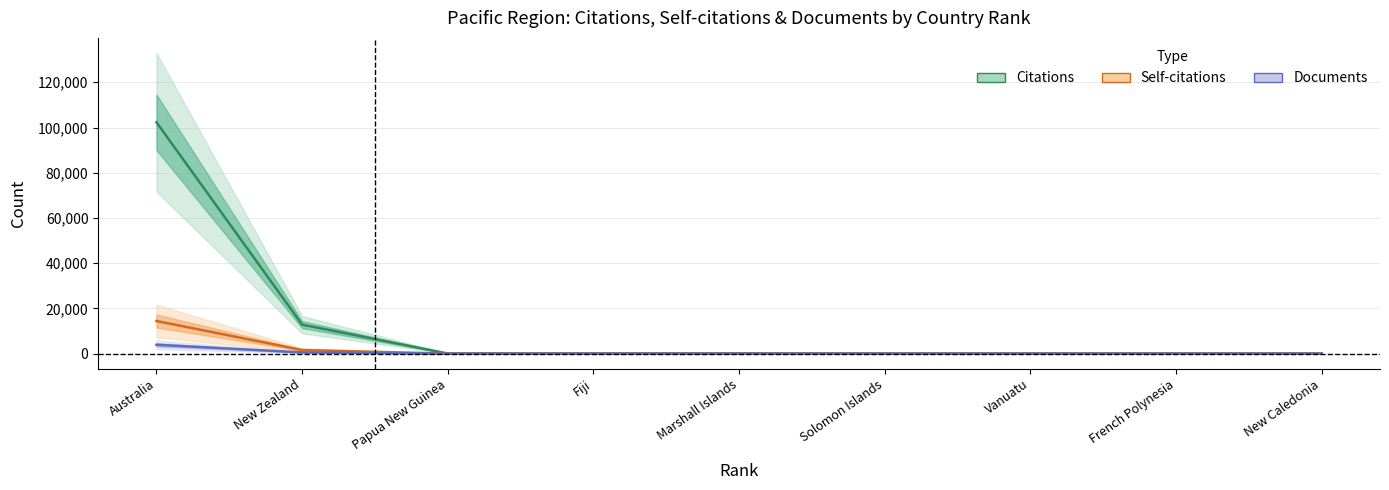

True or false: Self-citations has more than 2 points higher than both neighbors.

False